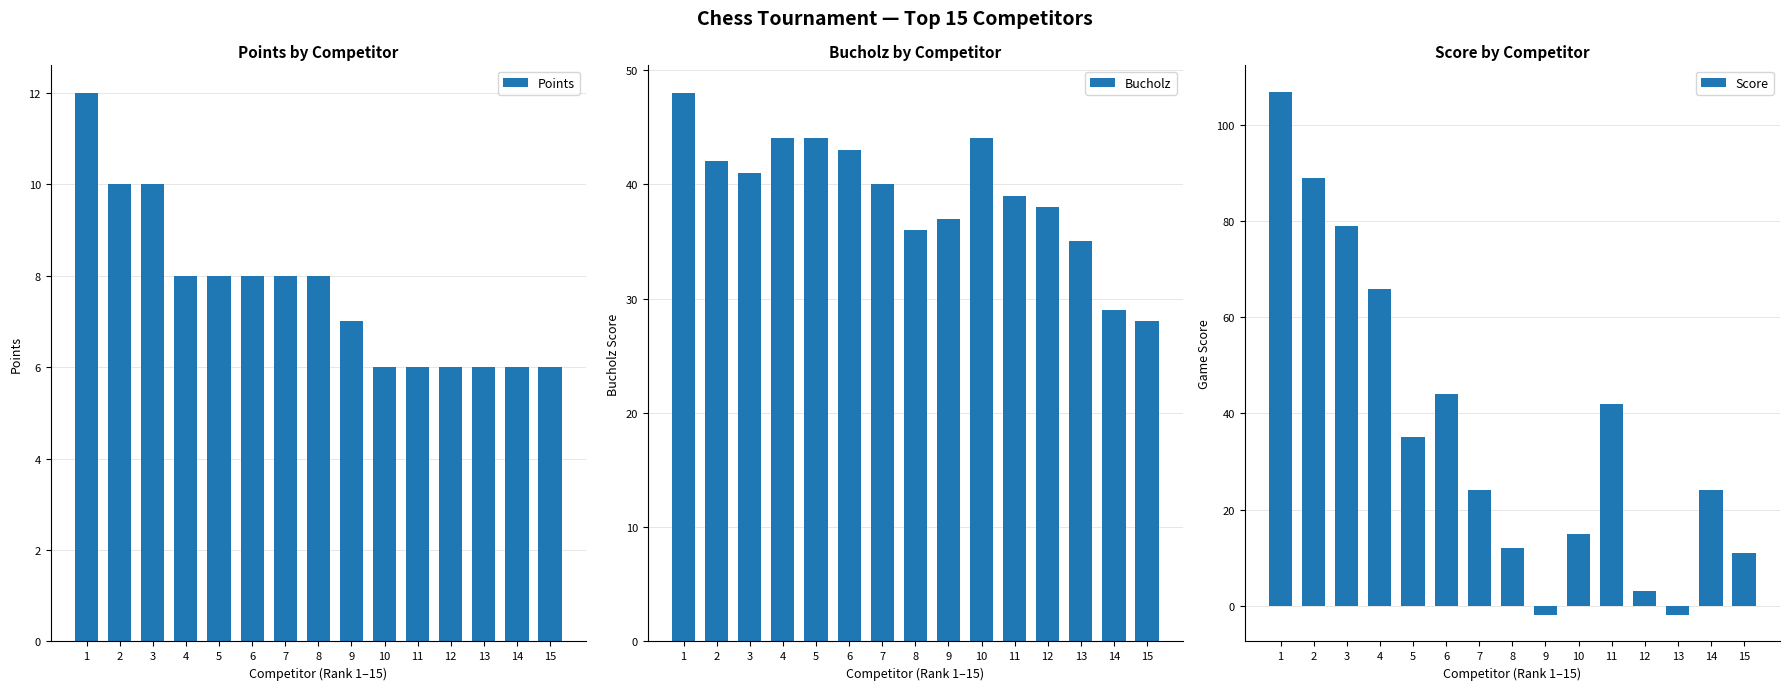

Where is Bucholz nearest to the value 38?

12